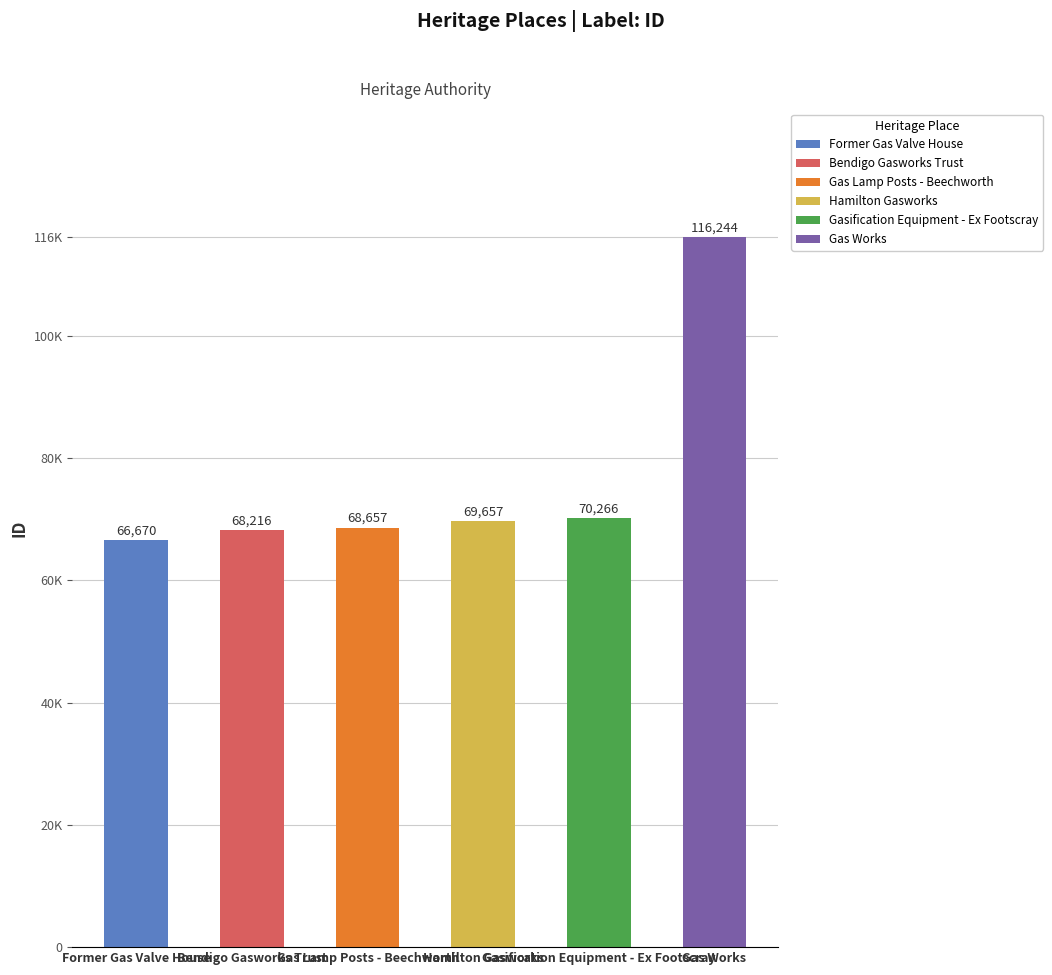

What is the smallest value displayed?

66670